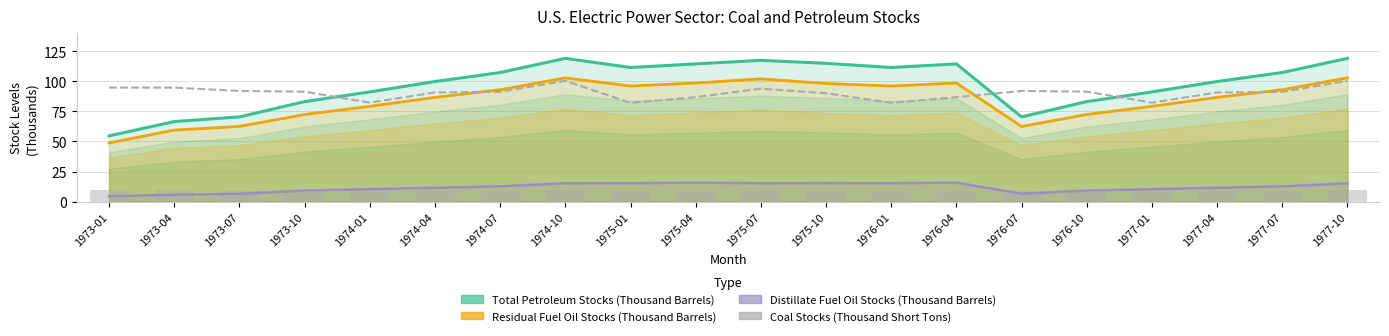

Which series changed the most between 1973-07 and 1975-10?

Total Petroleum Stocks (Thousand Barrels)